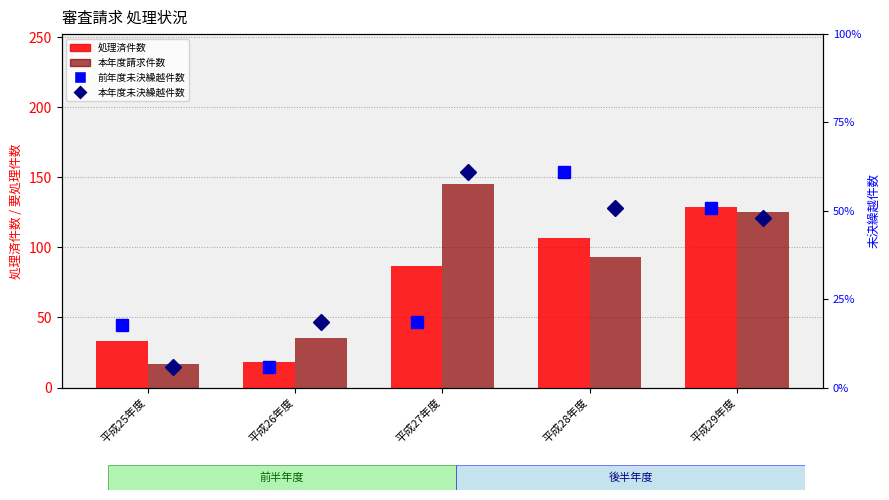

What are all the series names shown in the legend?

処理済件数, 本年度請求件数, 前年度未決繰越件数, 本年度未決繰越件数